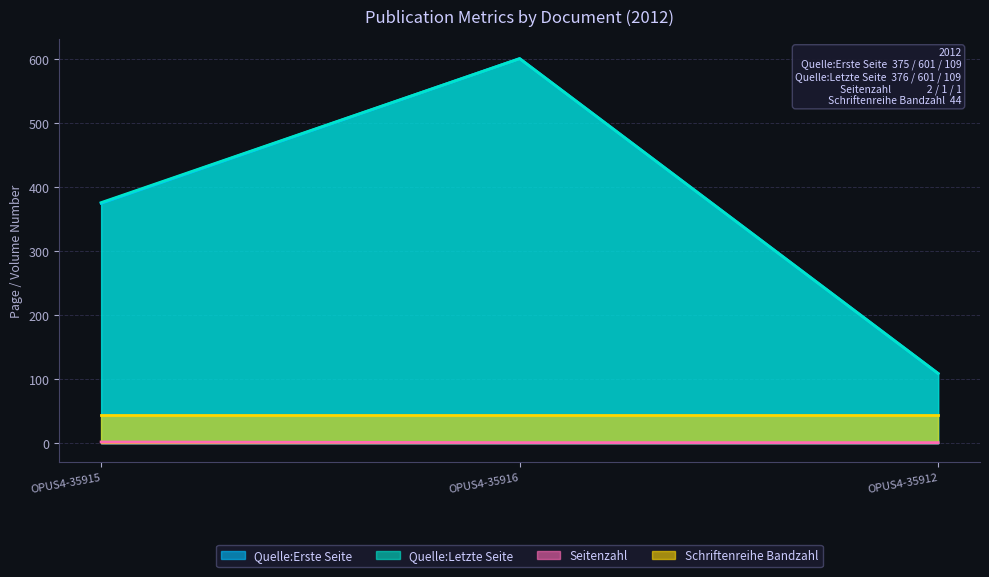

The value of Quelle:Letzte Seite at OPUS4-35915 is 376. True or false?

True